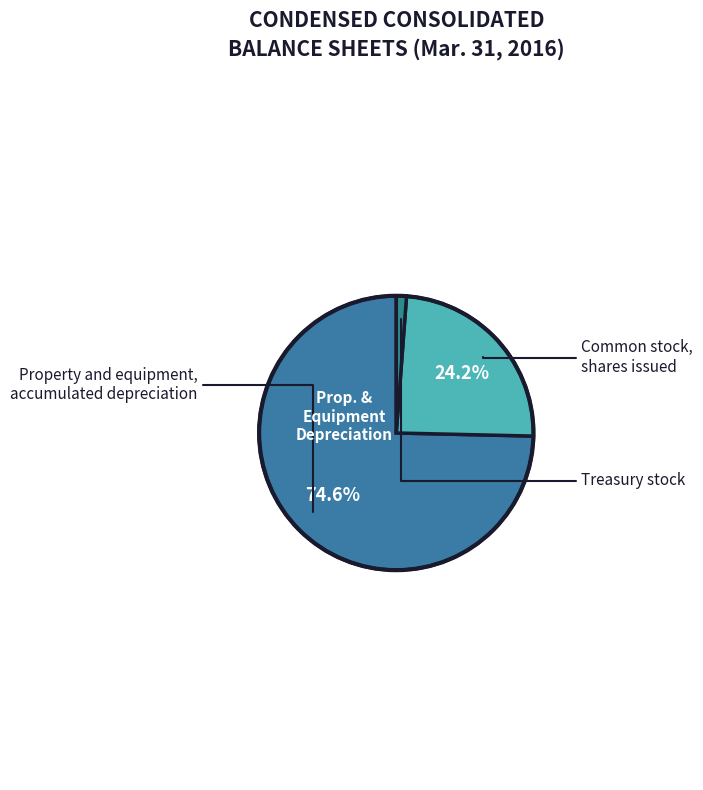

To the nearest percent, what is the average slice percentage?

33%